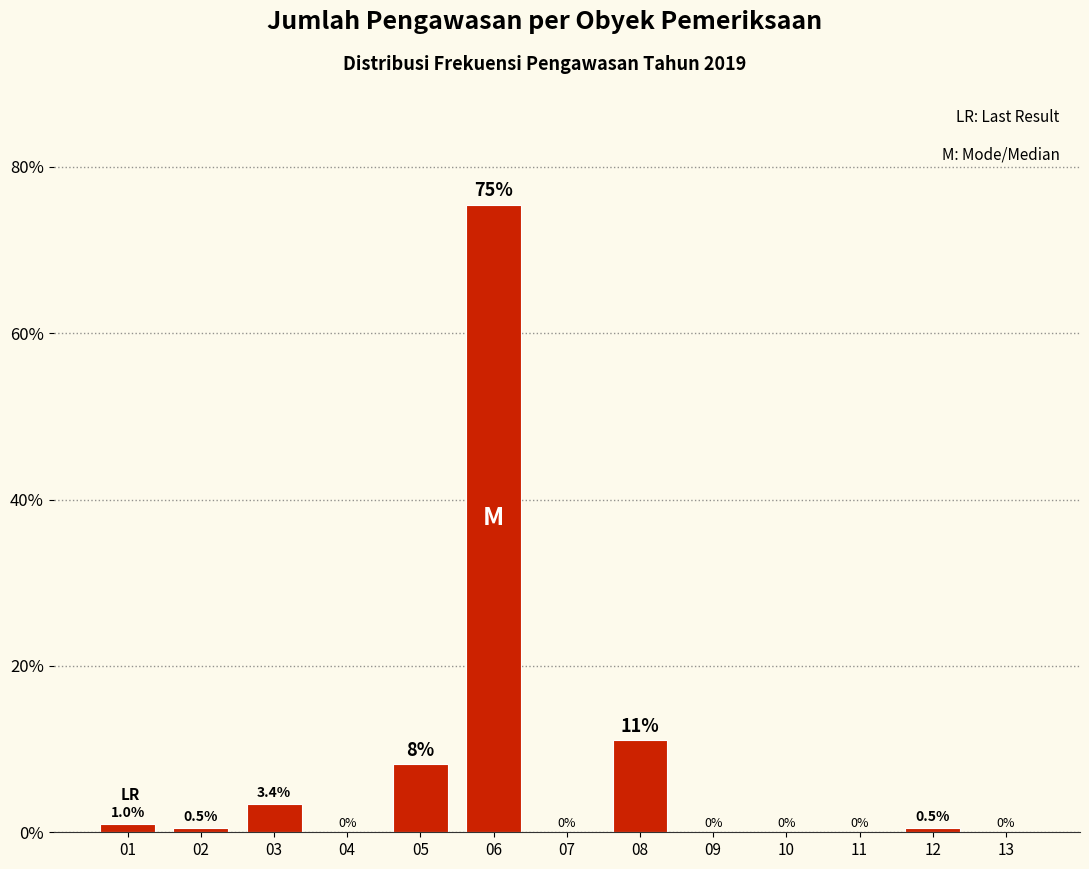

Reading left to right, transcribe all the data shown in this chart.

01=1.0	02=0.5	03=3.4	04=0.0	05=8.2	06=75.5	07=0.0	08=11.1	09=0.0	10=0.0	11=0.0	12=0.5	13=0.0